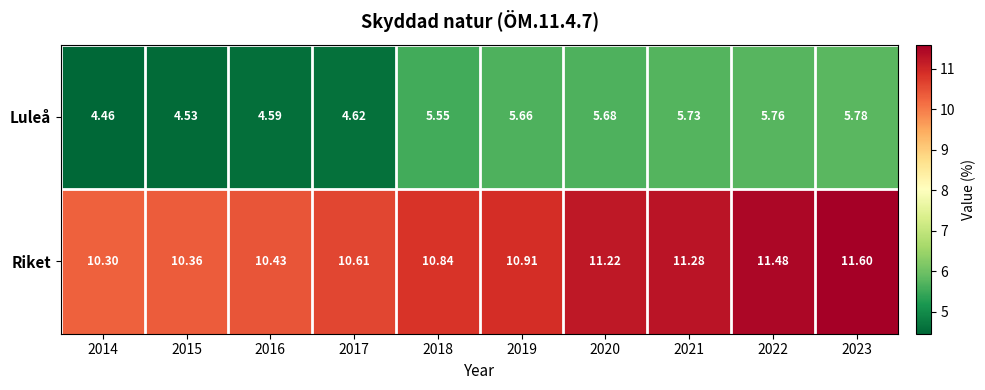

List the series in order of their peak value, lowest first.

Luleå, Riket